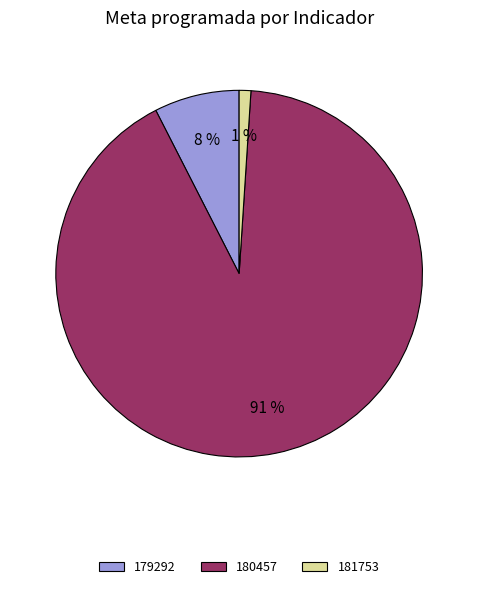

Combined, do 179292 and 180457 account for over 50%?

Yes